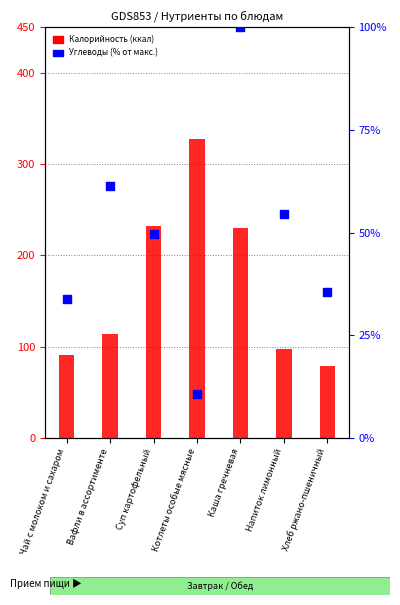

At which category is the sum across all series the highest?

Котлеты особые мясные